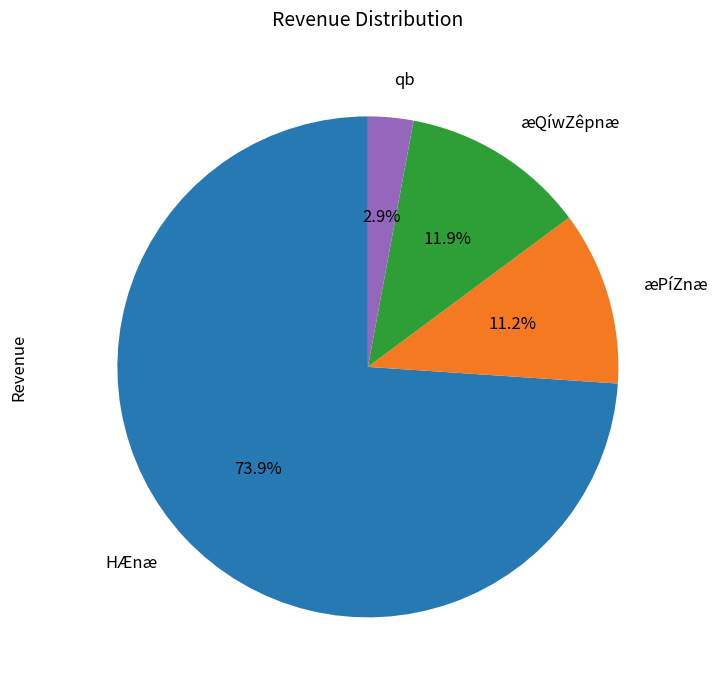

Rank the categories by value from lowest to highest.

qb, æPíZnæ, æQíwZêpnæ, HÆnæ